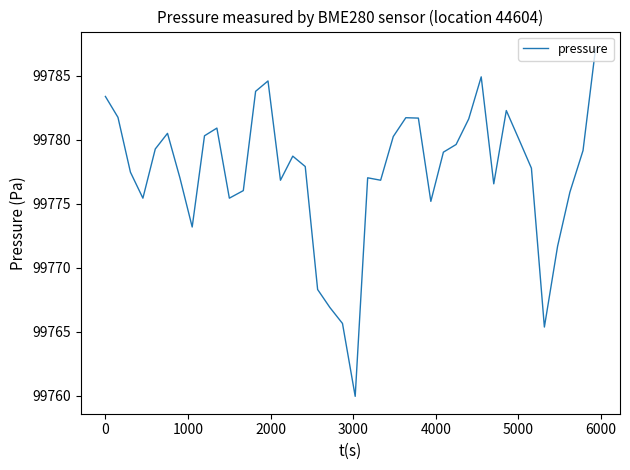

Count the number of data series in this chart.

1